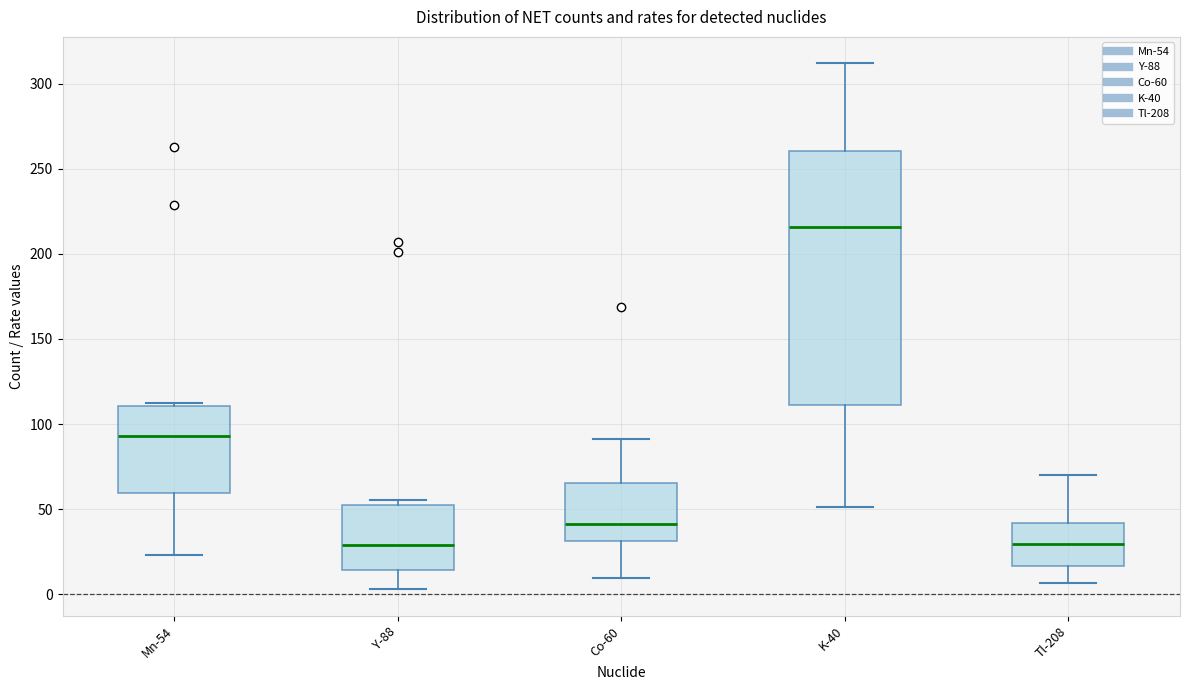

Reading left to right, transcribe this box plot: for each box, give where its median line is, the range the box spans, and where its two whiskers end, as read against the y-axis. The values are not printed on the chart, so give them approximately, as read against the axis.

Mn-54: median 95, box 60 to 110, whiskers 25 to 110 (just above the box's upper edge)
Y-88: median 30, box 15 to 55, whiskers 5 to 55 (just above the box's upper edge)
Co-60: median 40, box 30 to 65, whiskers 10 to 90
K-40: median 215, box 110 to 260, whiskers 50 to 310
Tl-208: median 30, box 15 to 40, whiskers 5 to 70